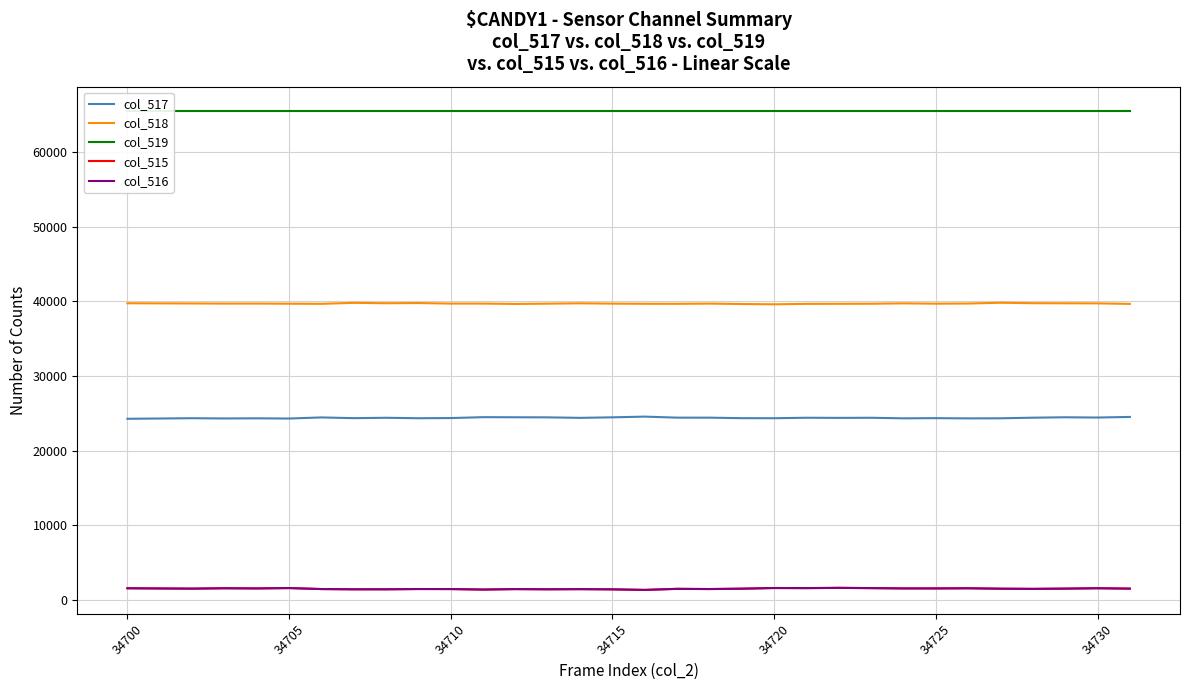

What is the highest value of the col_518 series?

39799